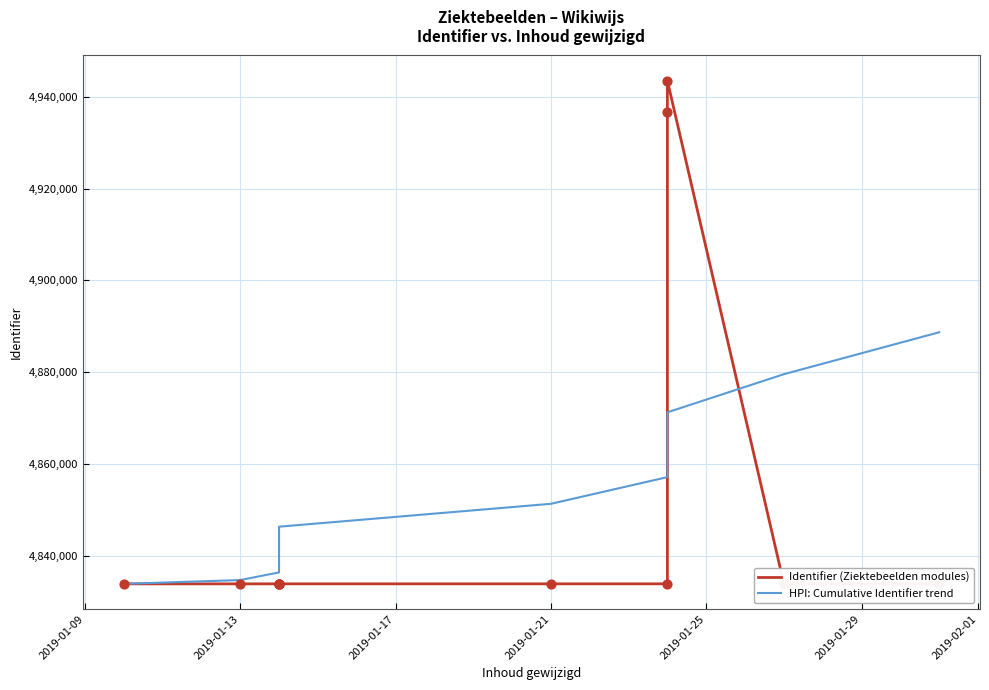

Which series contains the lowest Y value?

Identifier (Ziektebeelden modules)